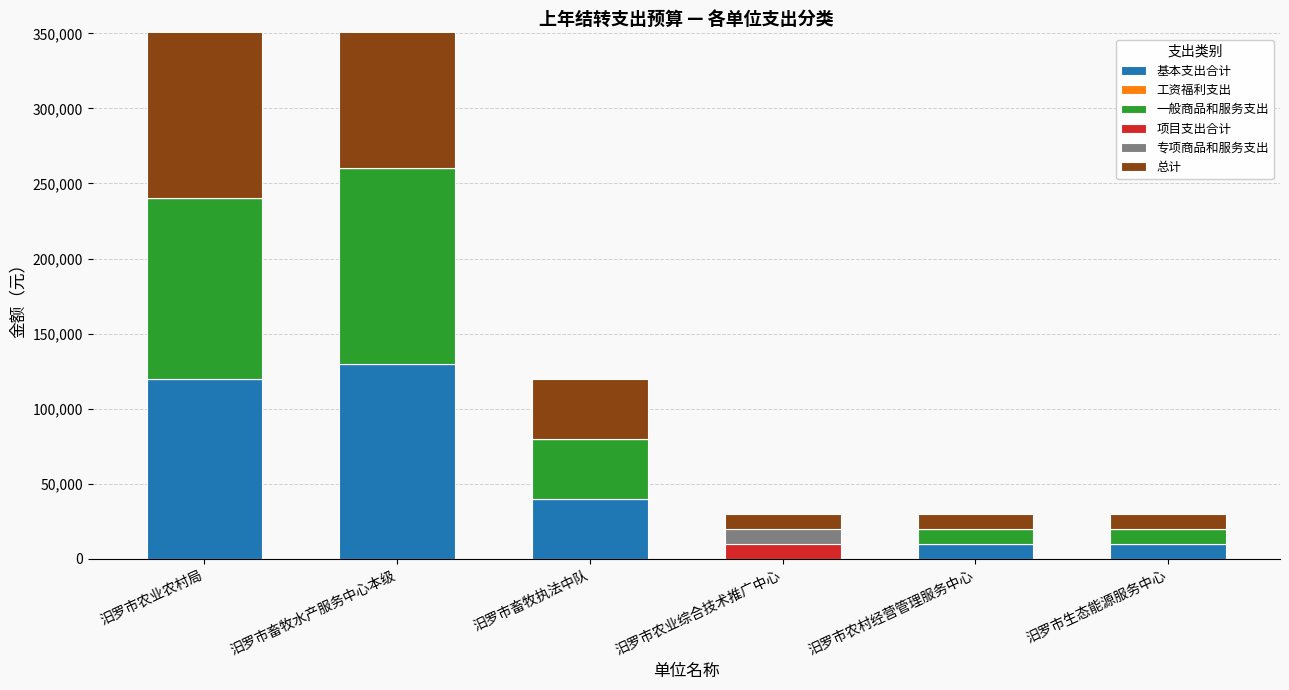

What is the maximum value for 基本支出合计?

130000